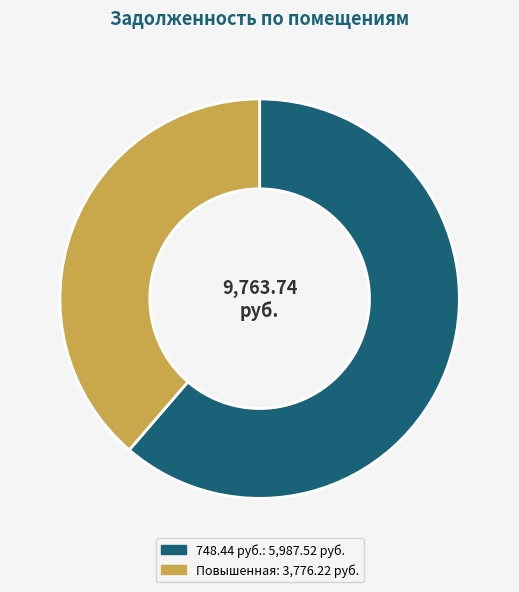

Is there any slice that represents more than half of the pie?

Yes